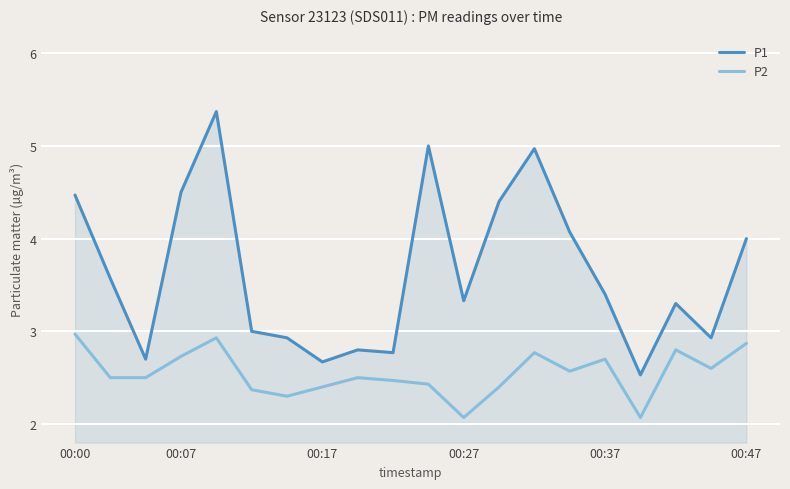

Which series has the largest total across all categories?

P1